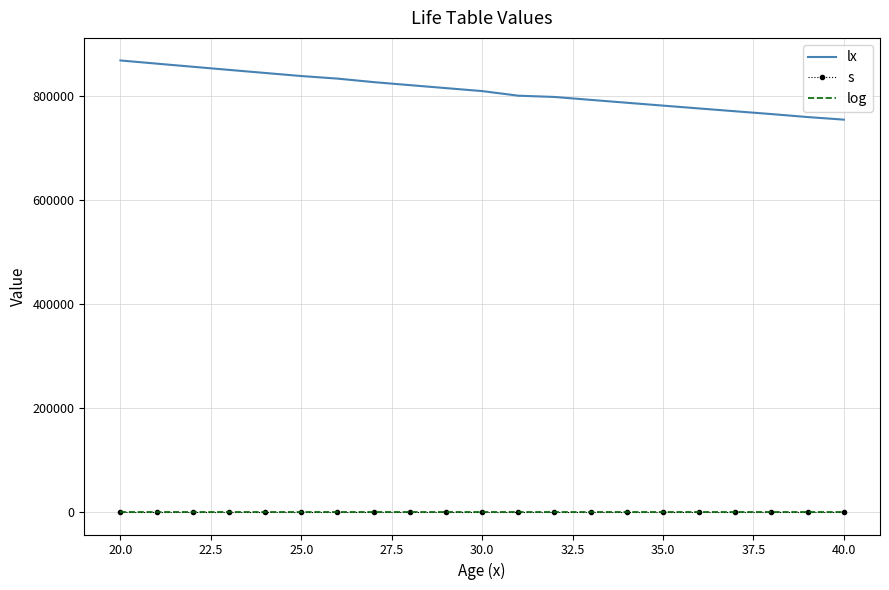

What is the lowest value of the lx series?

755040.0